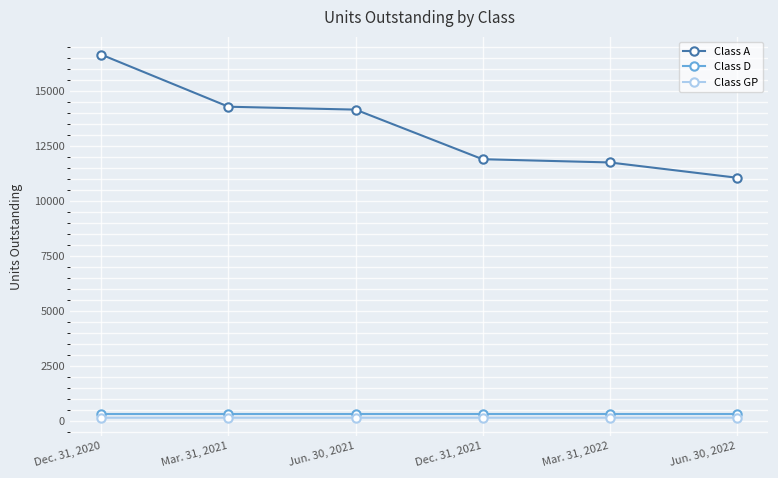

What position from the left is Jun. 30, 2022?

6